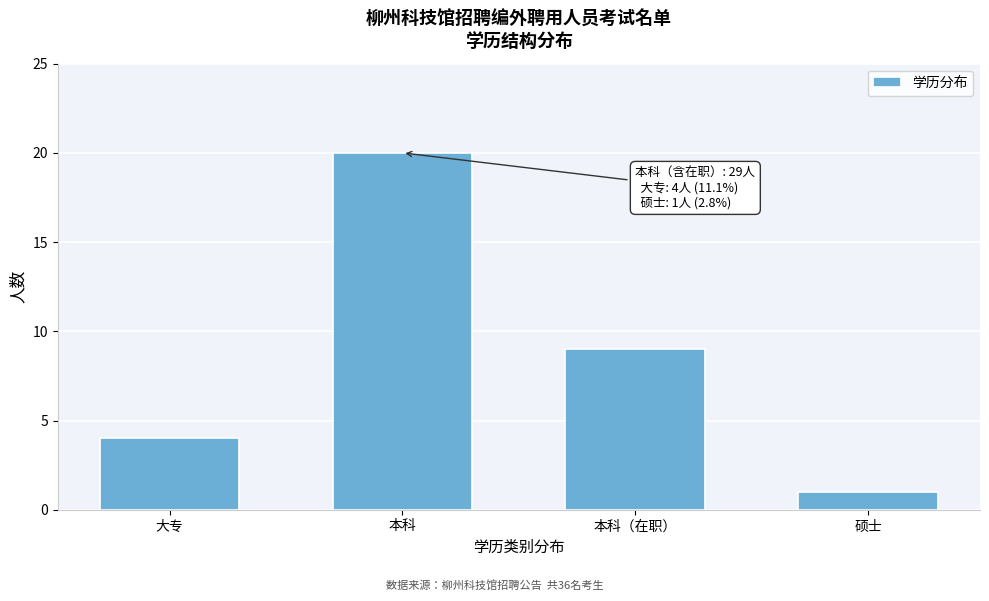

Reading left to right, extract all data points from this chart.

大专=4	本科=20	本科（在职）=9	硕士=1